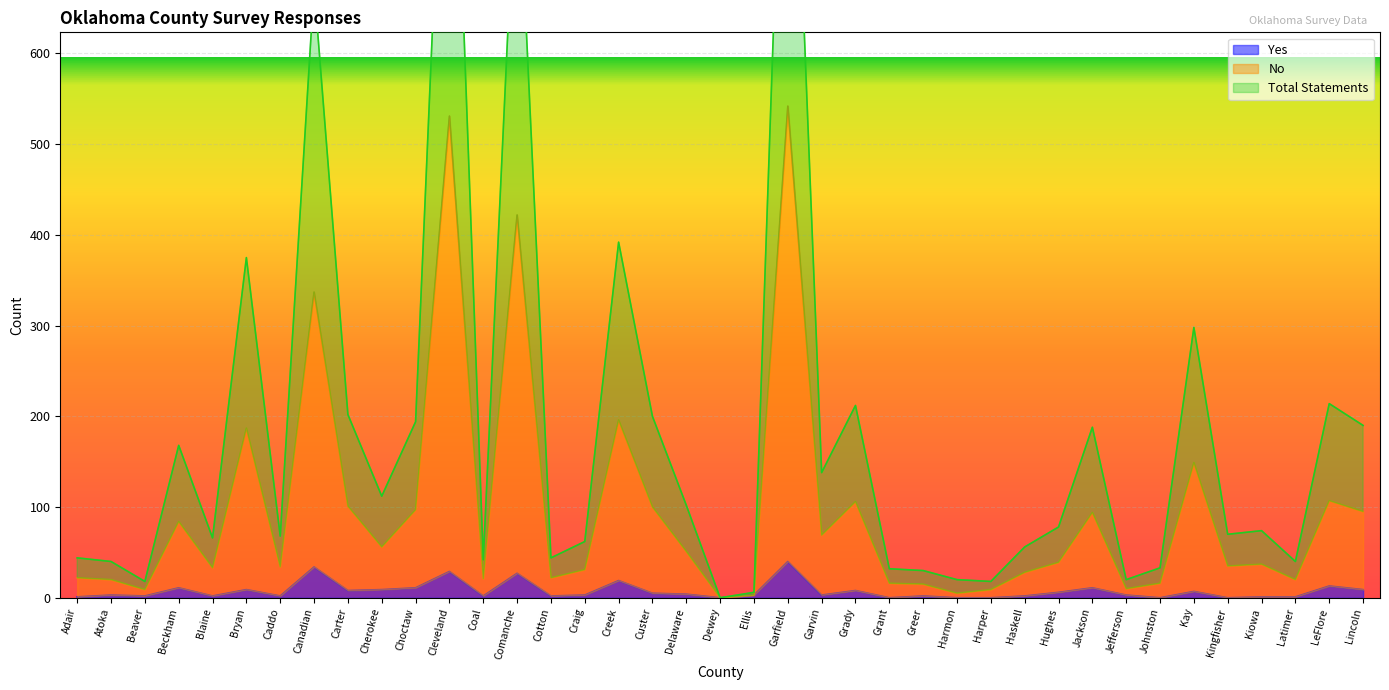

What is the difference between the highest and lowest values at Kiowa?

73